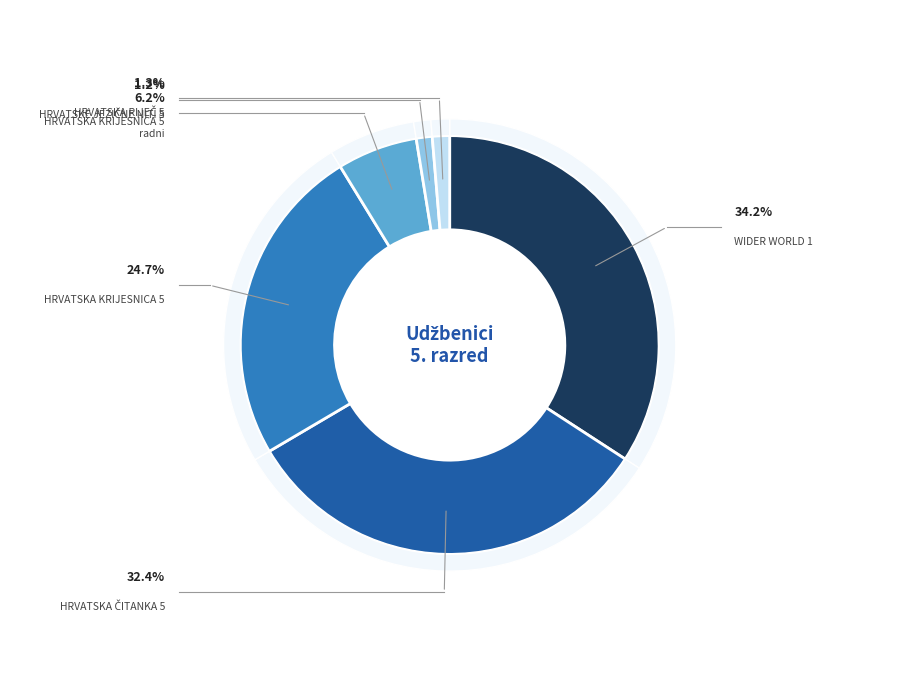

To the nearest percent, what is the difference between the WIDER WORLD 1
(5999) and HRVATSKA KRIJESNICA 5
radni (6053) slice percentages?

28%